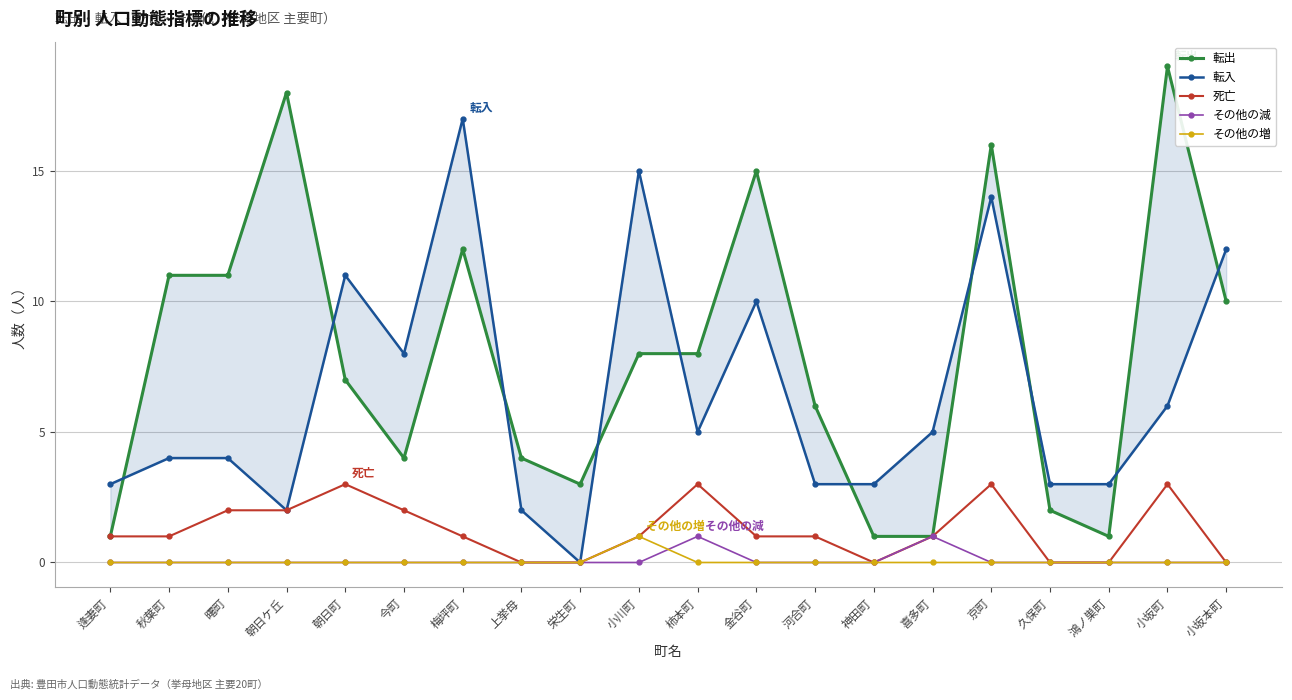

Between 秋葉町 and 京町, which series saw the biggest shift?

転入